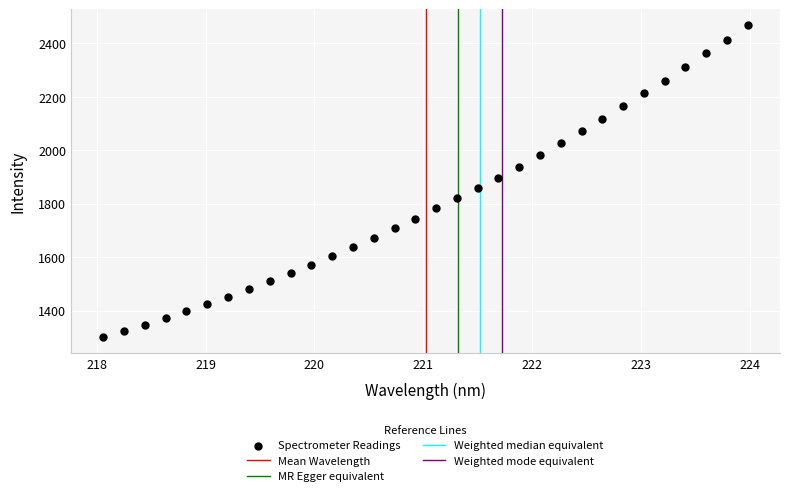

What is the range of X values (max minus min)?

5.9